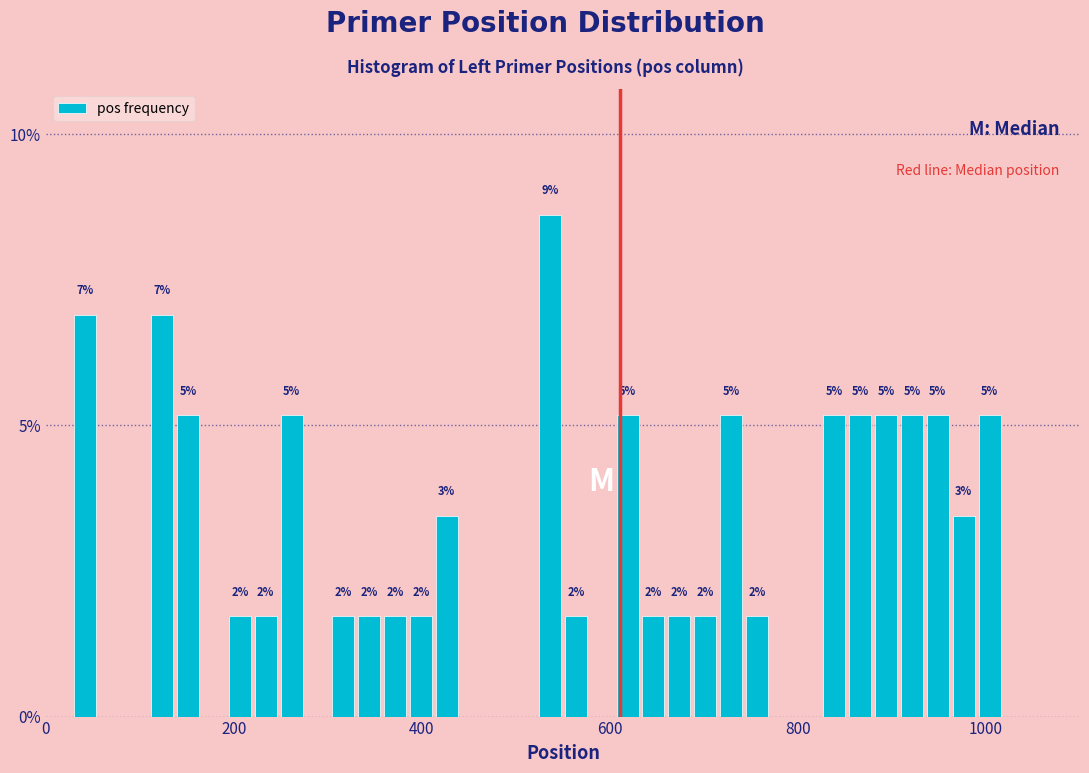

Read against the x-axis, roughly where is the centre of the tallest bar?

540